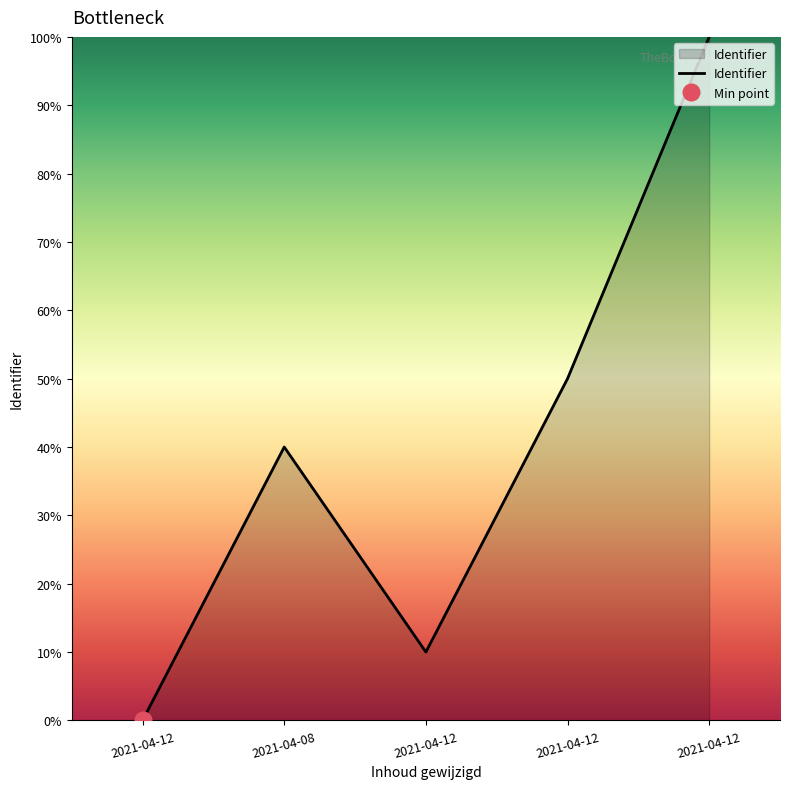

Rank the categories by value from lowest to highest.

2021-04-12, 2021-04-12, 2021-04-08, 2021-04-12, 2021-04-12